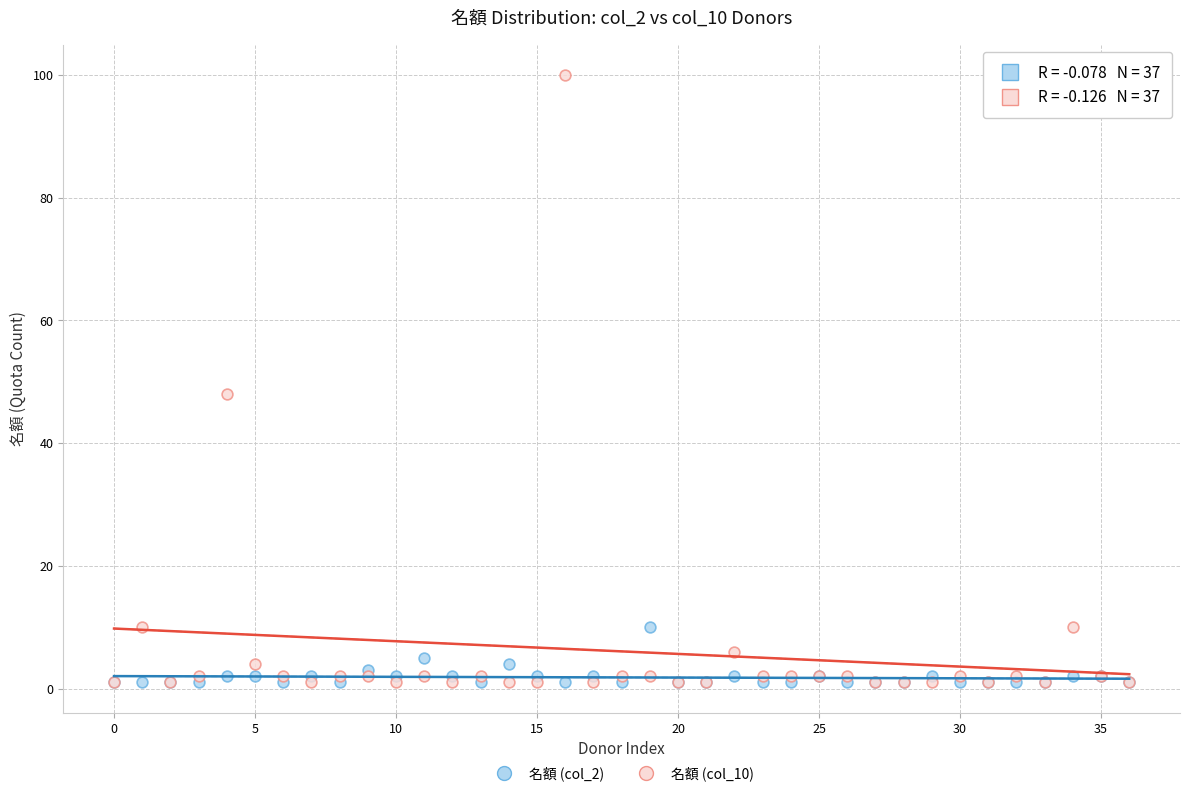

Which series reaches the maximum Y coordinate?

名額 (col_10)